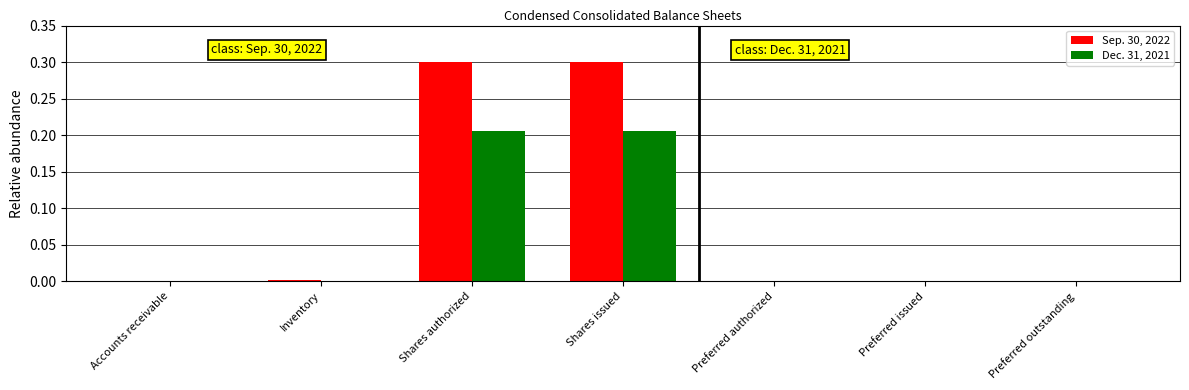

Is it true that Sep. 30, 2022 equals -0.2 at Preferred outstanding?

False